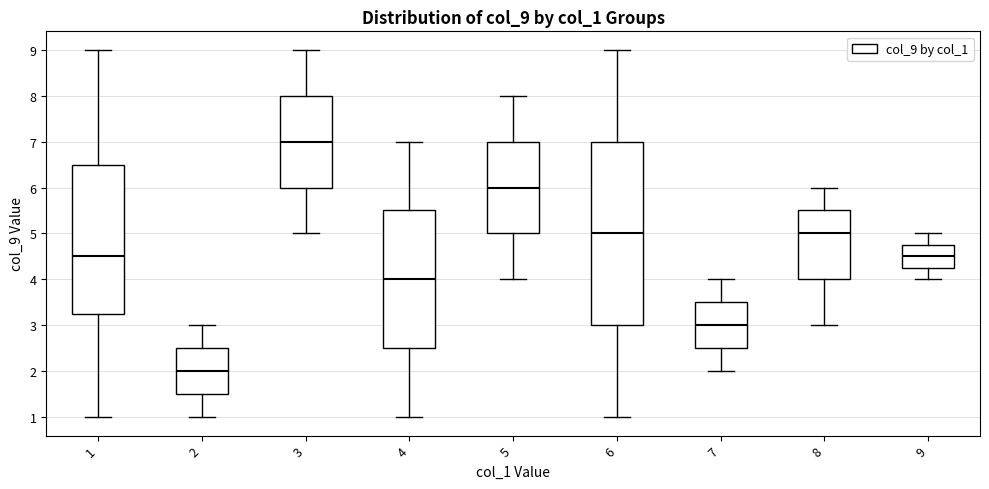

Reading left to right, transcribe this box plot: for each box, give where its median line is, the range the box spans, and where its two whiskers end, as read against the y-axis. The values are not printed on the chart, so give them approximately, as read against the axis.

1: median 4.5, box 3.3 to 6.5, whiskers 1.0 to 9.0
2: median 2.0, box 1.5 to 2.5, whiskers 1.0 to 3.0
3: median 7.0, box 6.0 to 8.0, whiskers 5.0 to 9.0
4: median 4.0, box 2.5 to 5.5, whiskers 1.0 to 7.0
5: median 6.0, box 5.0 to 7.0, whiskers 4.0 to 8.0
6: median 5.0, box 3.0 to 7.0, whiskers 1.0 to 9.0
7: median 3.0, box 2.5 to 3.5, whiskers 2.0 to 4.0
8: median 5.0, box 4.0 to 5.5, whiskers 3.0 to 6.0
9: median 4.5, box 4.3 to 4.8, whiskers 4.0 to 5.0